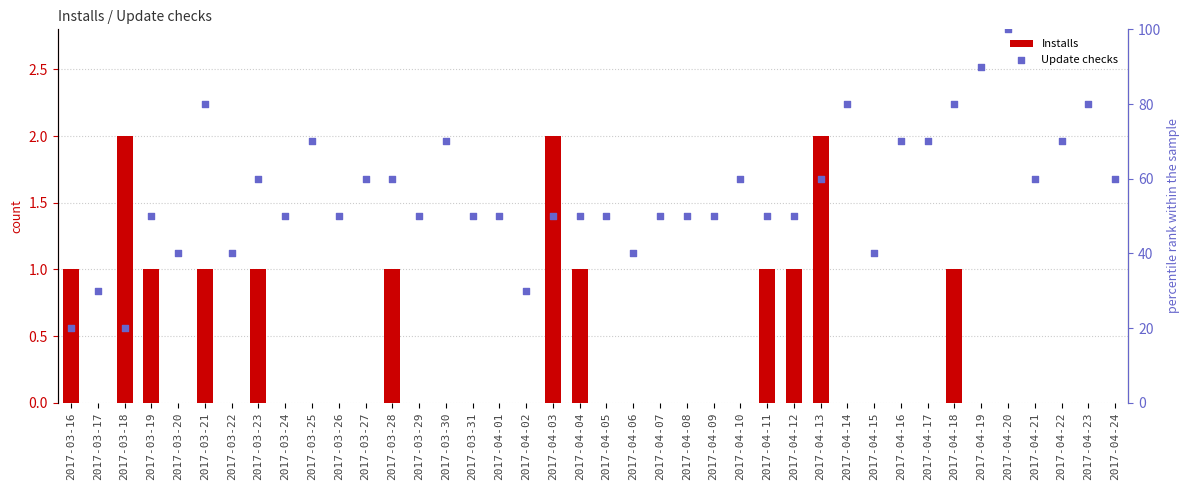

What are all the series names shown in the legend?

Installs, Update checks